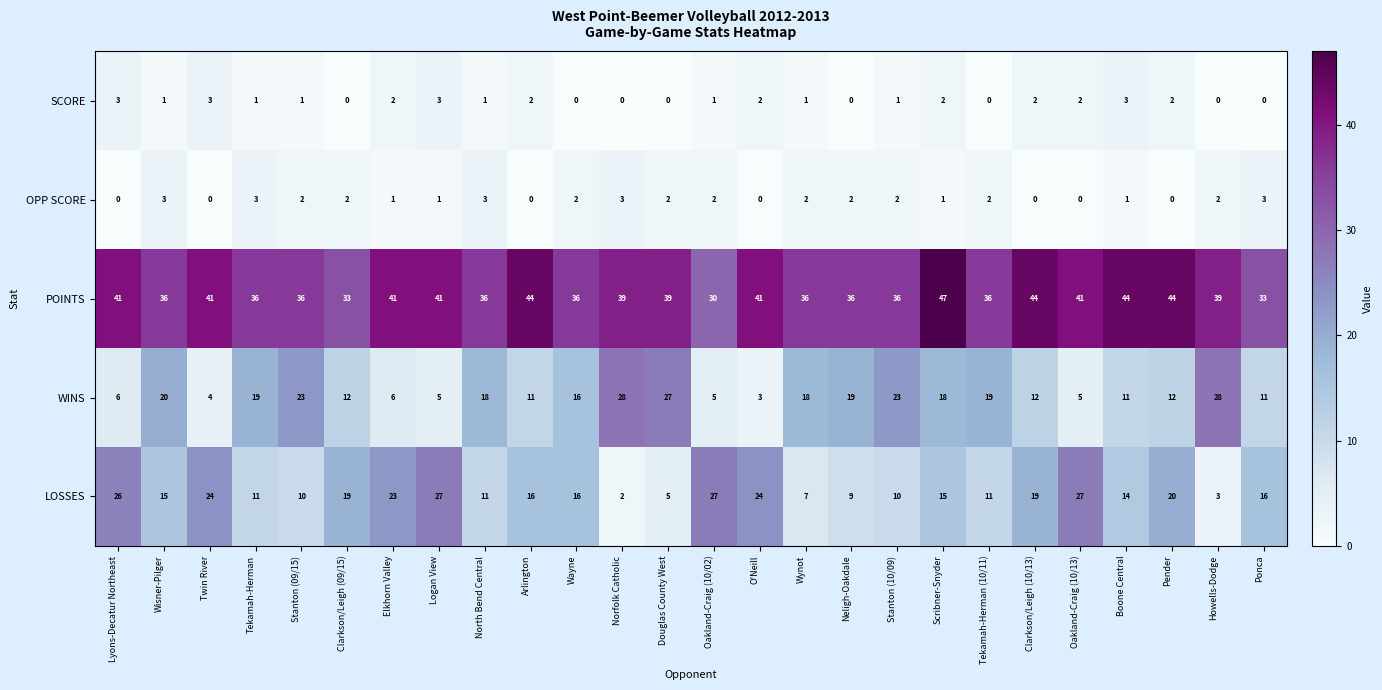

At Wisner-Pilger, list the series in order from smallest to largest.

SCORE, OPP SCORE, LOSSES, WINS, POINTS